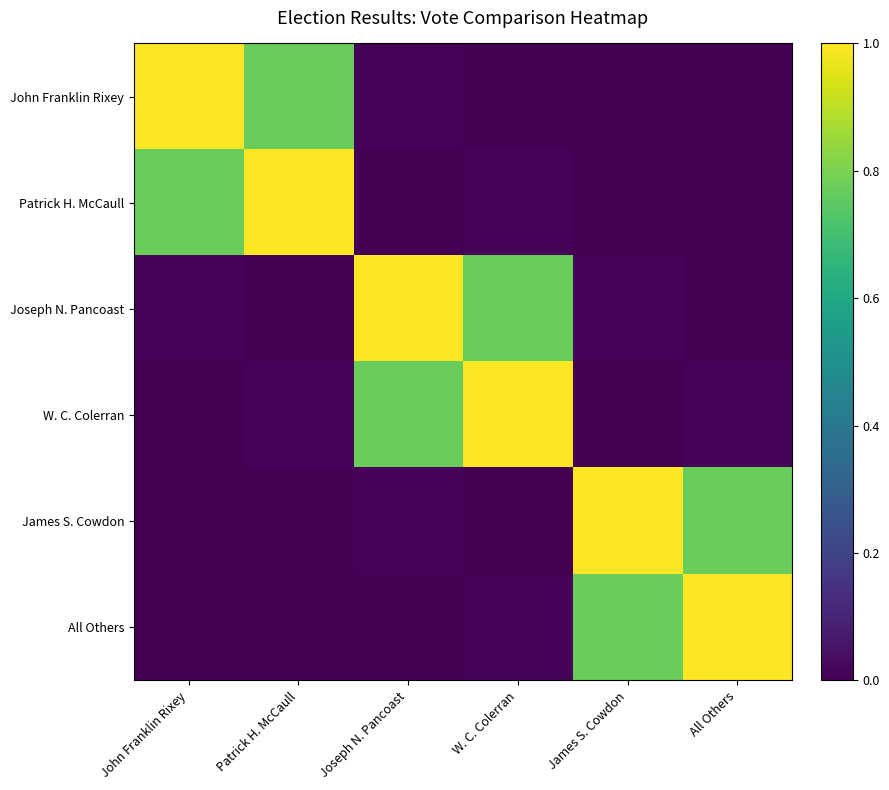

Which label corresponds to the smallest value in the chart?

All Others